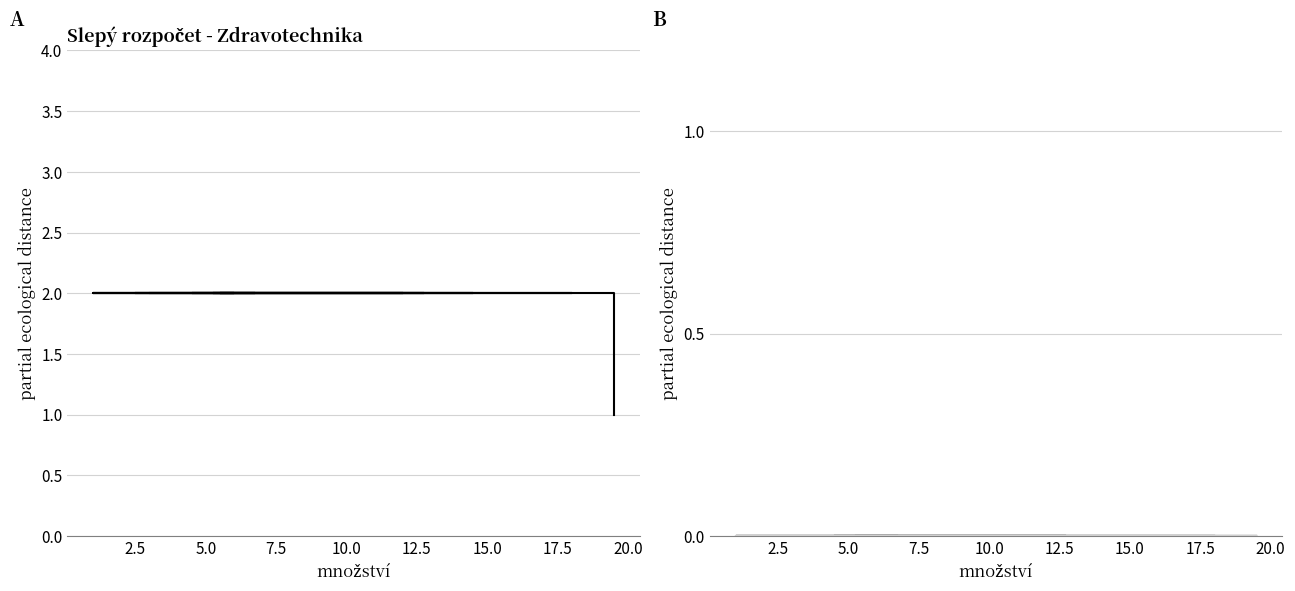

Does the chart have visible grid lines?

Yes